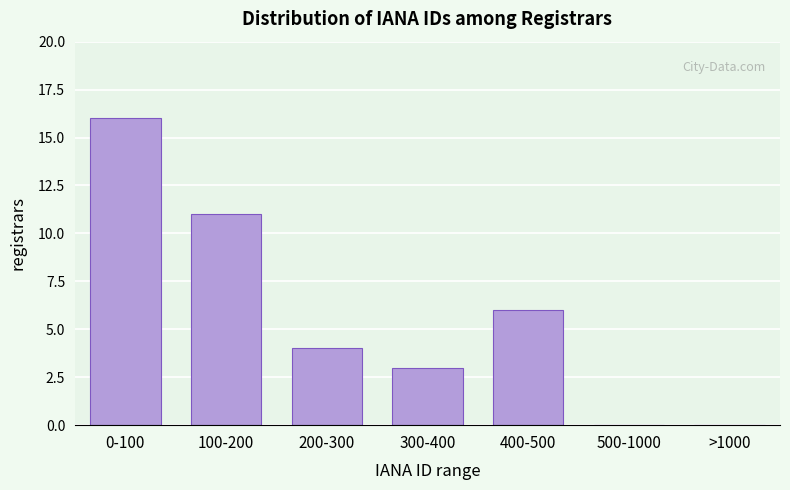

Reading left to right, list all the values displayed in this chart.

0-100=16	100-200=11	200-300=4	300-400=3	400-500=6	500-1000=0	>1000=0